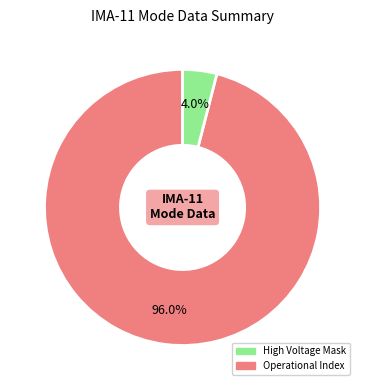

Does any single category account for the majority?

Yes